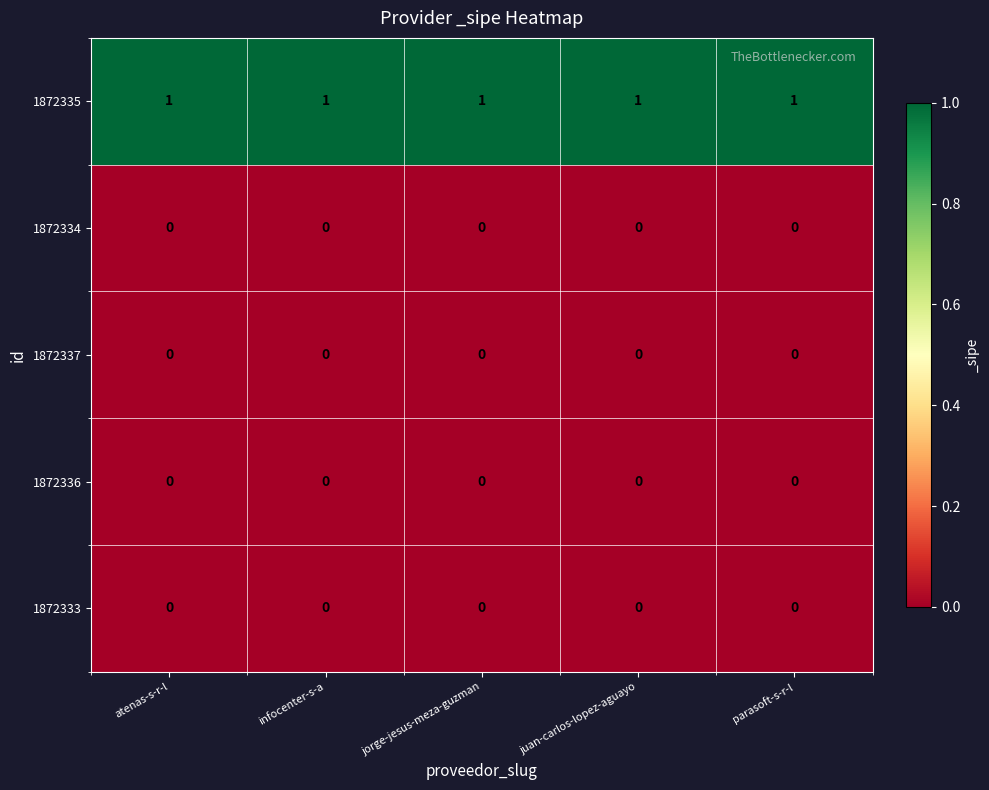

At how many categories does at least one series exceed 0?

5